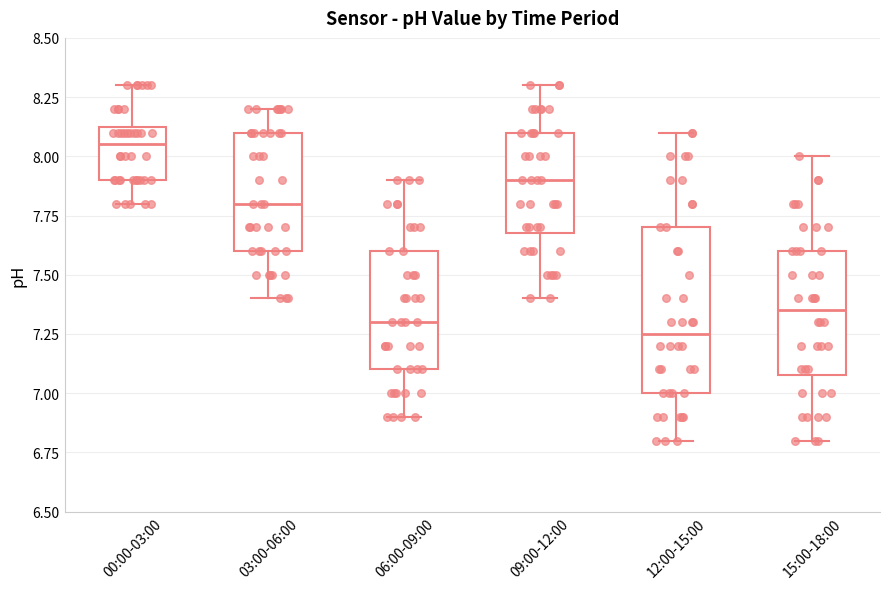

Reading left to right, read every box against the y-axis: the position of its median line, the range the box covers, and the ends of its whiskers. The values are not printed on the chart, so give them approximately, as read against the axis.

00:00-03:00: median 8.05, box 7.90 to 8.15, whiskers 7.80 to 8.30
03:00-06:00: median 7.80, box 7.60 to 8.10, whiskers 7.40 to 8.20
06:00-09:00: median 7.30, box 7.10 to 7.60, whiskers 6.90 to 7.90
09:00-12:00: median 7.90, box 7.70 to 8.10, whiskers 7.40 to 8.30
12:00-15:00: median 7.25, box 7.00 to 7.70, whiskers 6.80 to 8.10
15:00-18:00: median 7.35, box 7.10 to 7.60, whiskers 6.80 to 8.00